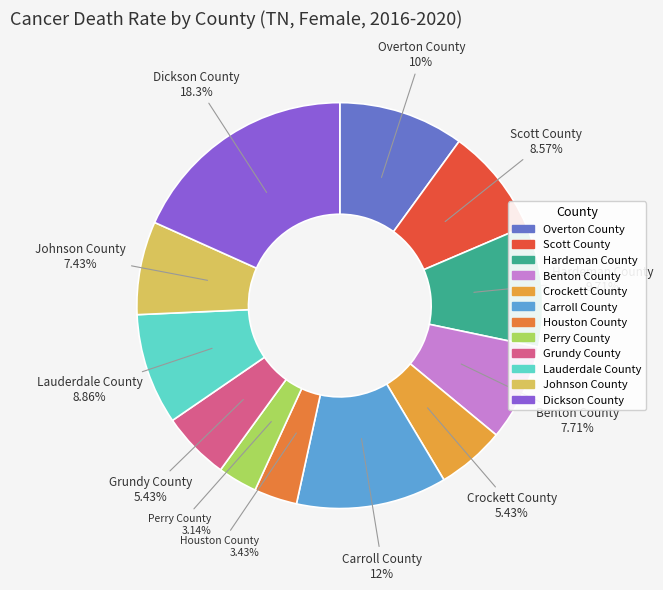

Is there any slice that represents more than half of the pie?

No